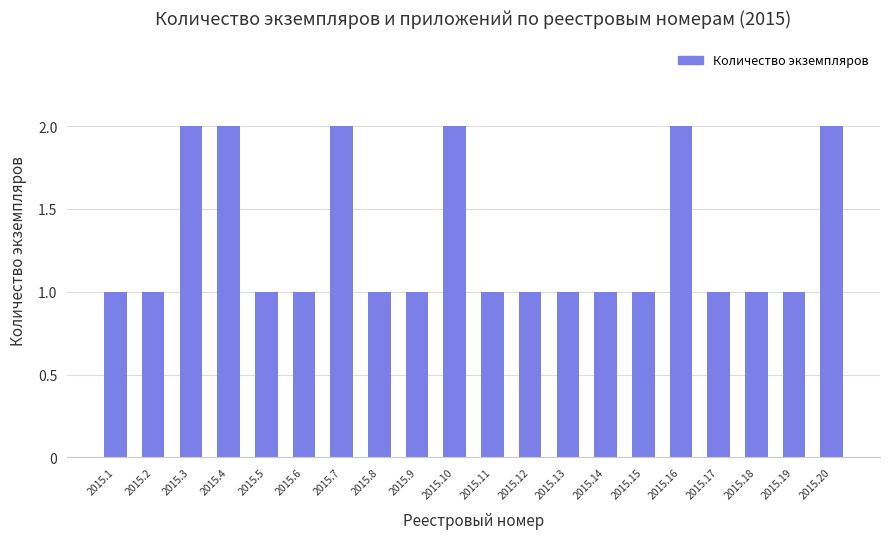

Reading right to left, list all the values displayed in this chart.

2015.20=2	2015.19=1	2015.18=1	2015.17=1	2015.16=2	2015.15=1	2015.14=1	2015.13=1	2015.12=1	2015.11=1	2015.10=2	2015.9=1	2015.8=1	2015.7=2	2015.6=1	2015.5=1	2015.4=2	2015.3=2	2015.2=1	2015.1=1